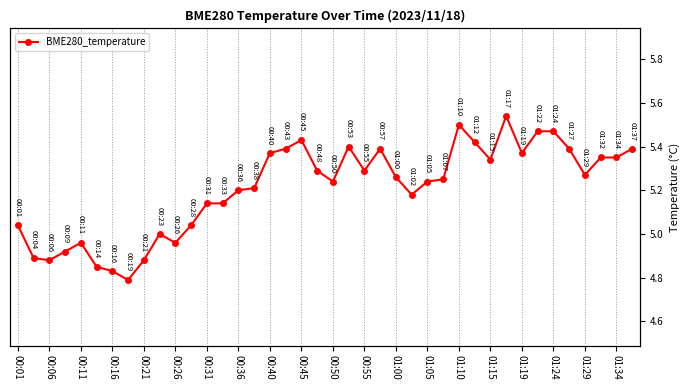

Reading left to right, extract all data points from this chart.

5.0	4.9	4.9	4.9	5.0	4.8	4.8	4.8	4.9	5.0	5.0	5.0	5.1	5.1	5.2	5.2	5.4	5.4	5.4	5.3	5.2	5.4	5.3	5.4	5.3	5.2	5.2	5.2	5.5	5.4	5.3	5.5	5.4	5.5	5.5	5.4	5.3	5.3	5.3	5.4